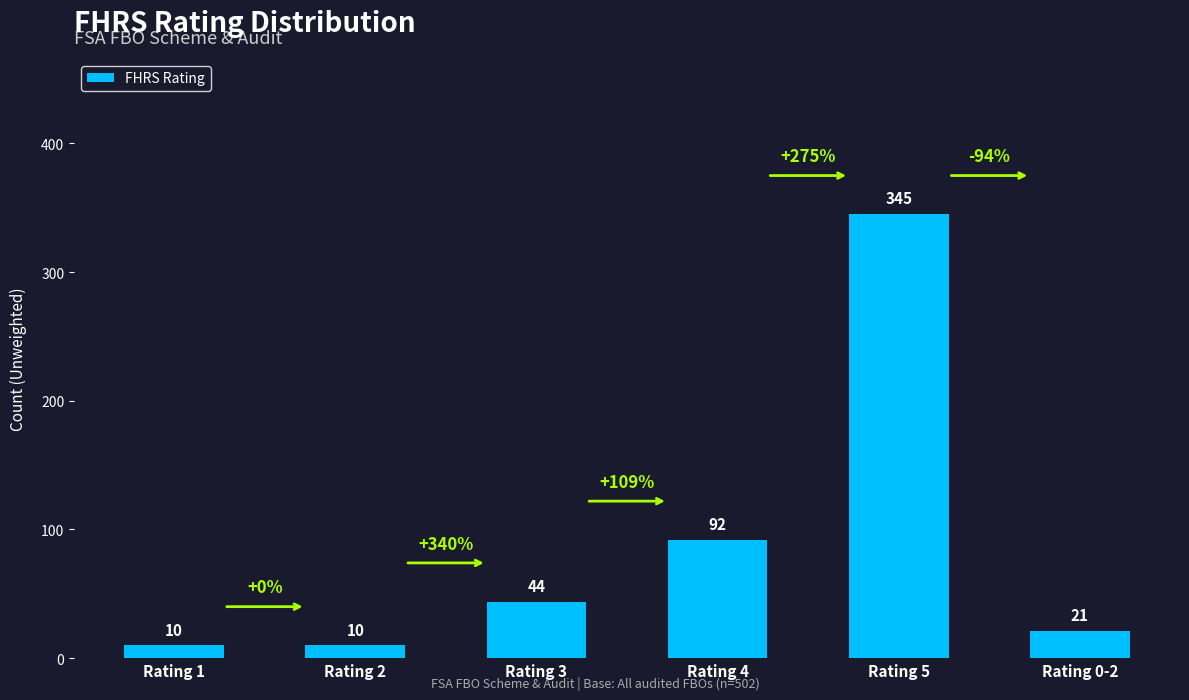

How many bars are there in total?

6